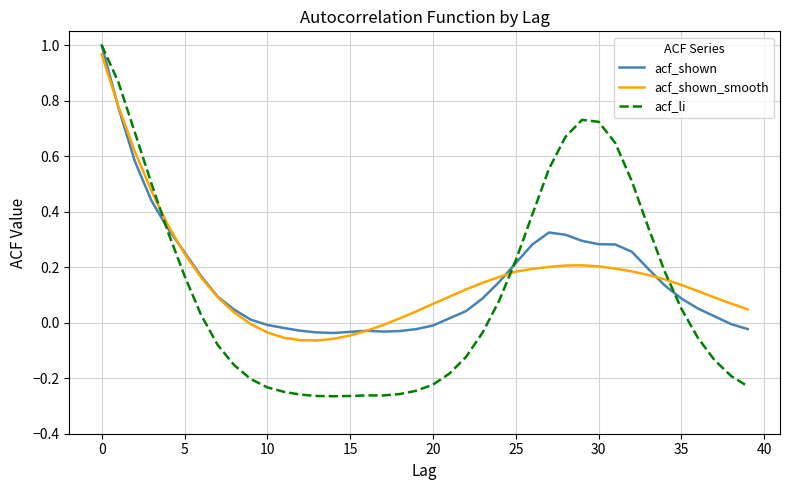

True or false: acf_shown and acf_shown_smooth intersect in this chart.

True